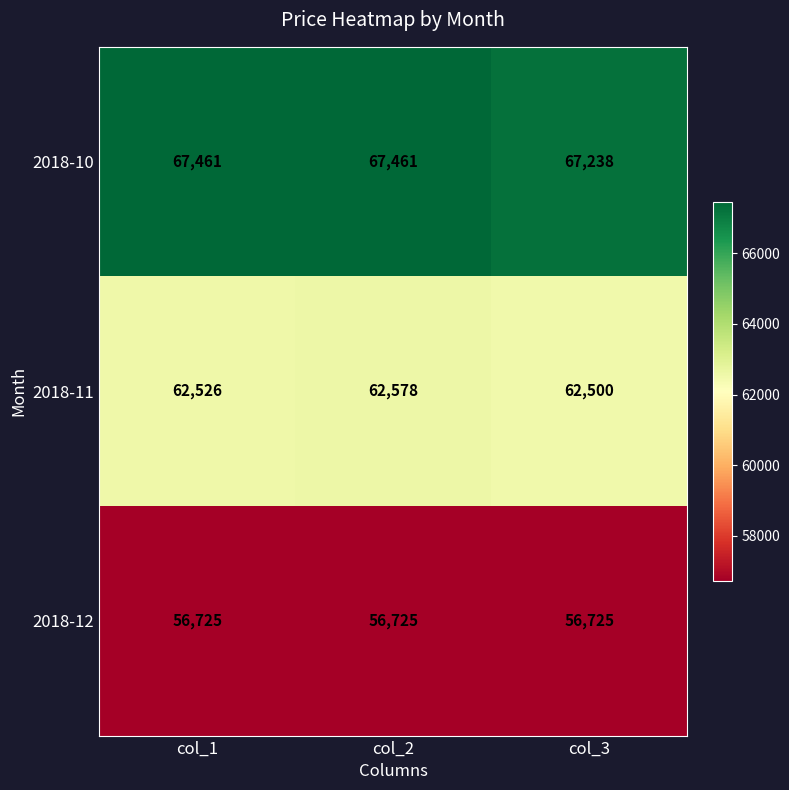

Reading left to right, extract all data points from this chart.

2018-10: col_1=67461	col_2=67461	col_3=67238
2018-11: col_1=62526	col_2=62578	col_3=62500
2018-12: col_1=56725	col_2=56725	col_3=56725